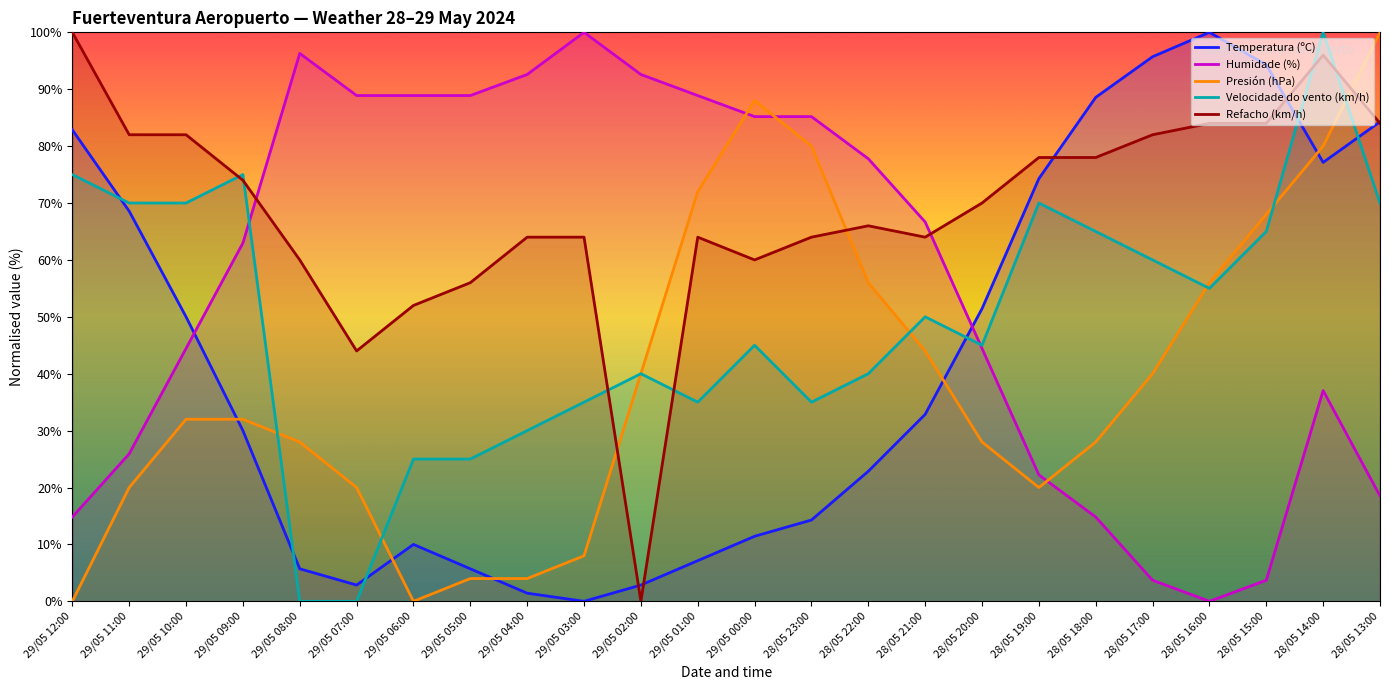

What position from the left is 28/05 16:00?

21